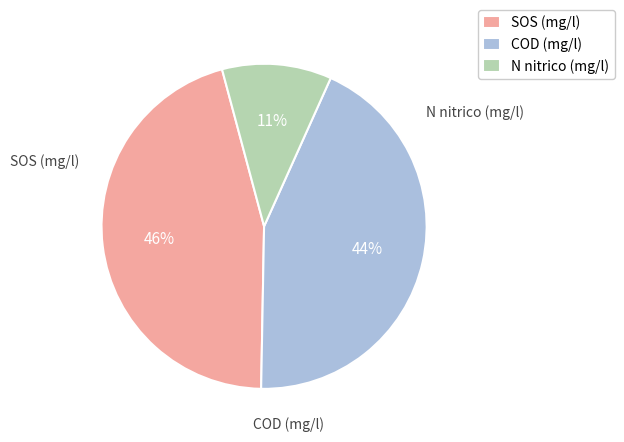

Which category has the biggest portion of the pie?

SOS (mg/l)